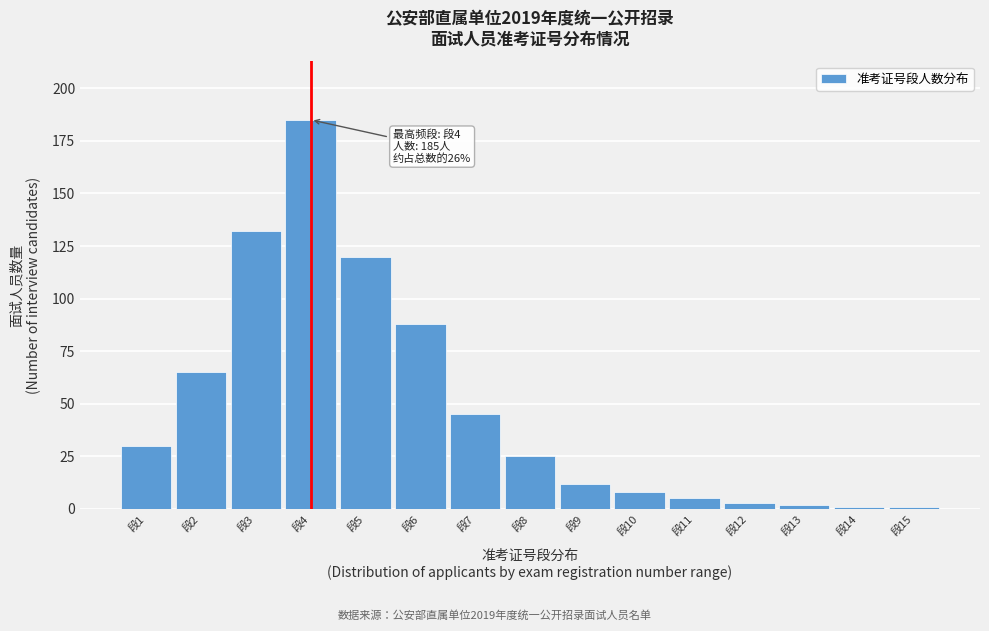

Reading right to left, extract all data points from this chart.

段15=1	段14=1	段13=2	段12=3	段11=5	段10=8	段9=12	段8=25	段7=45	段6=88	段5=120	段4=185	段3=132	段2=65	段1=30